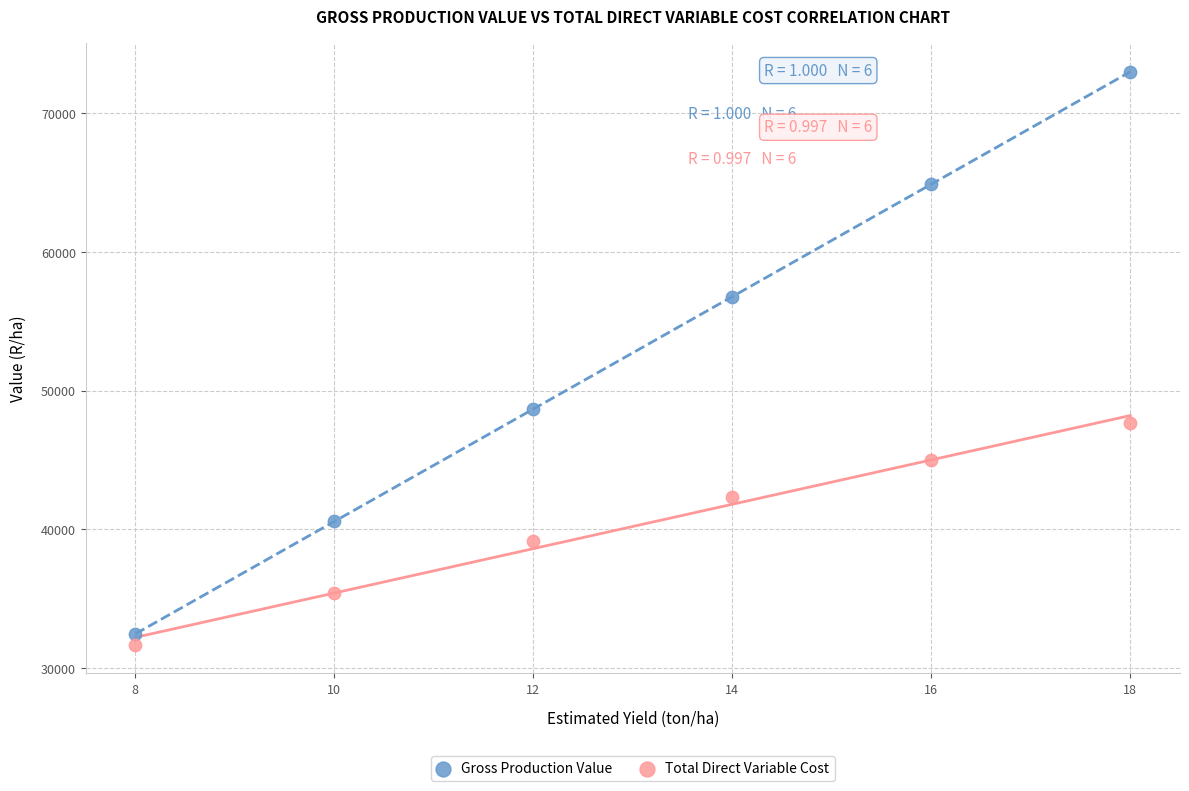

Across all series, what Y value is closest to 52338?

48672.0